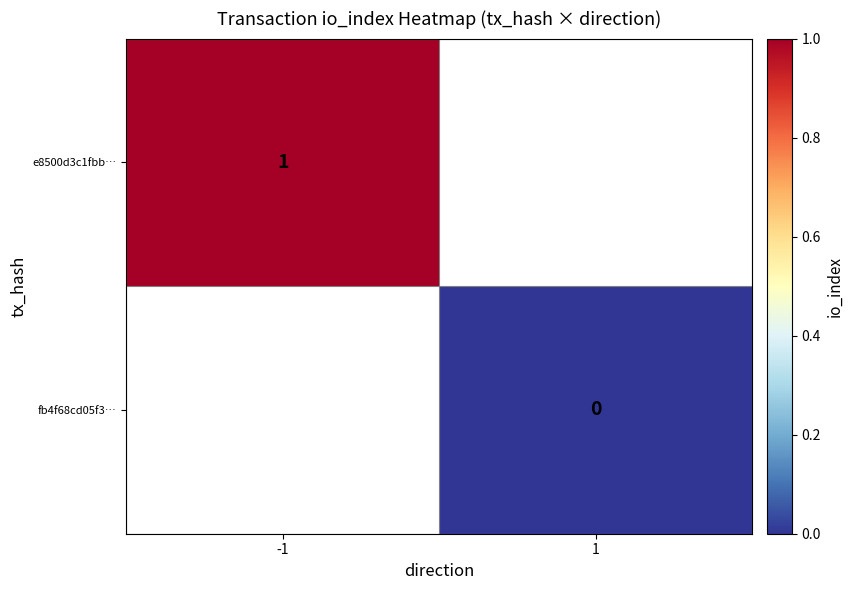

Is the value of fb4f68cd05f3… at 1 greater than the value of e8500d3c1fbb… at -1?

No